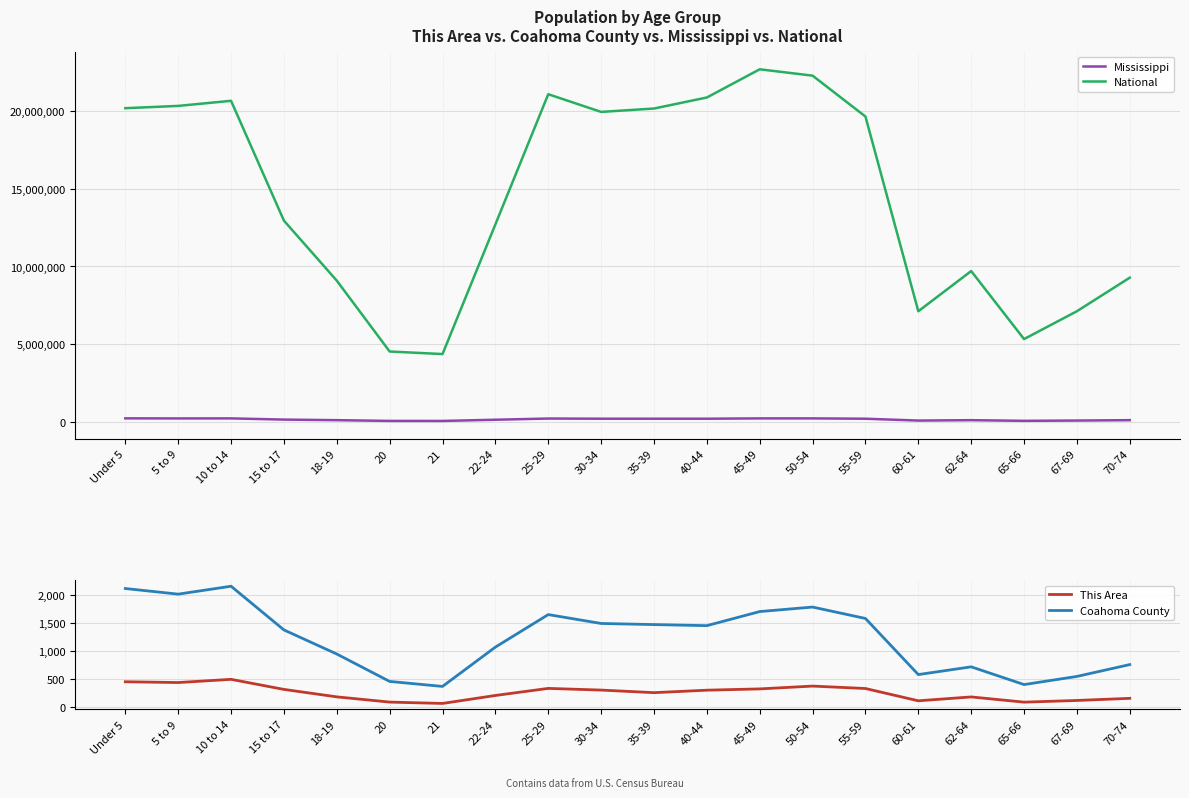

Reading right to left, list all the values displayed in this chart.

Mississippi: 70-74=93946	67-69=69204	65-66=51319	62-64=92902	60-61=67854	55-59=186569	50-54=208607	45-49=208369	40-44=187579	35-39=187368	30-34=188171	25-29=199082	22-24=121621	21=43475	20=45798	18-19=93940	15 to 17=130679	10 to 14=208248	5 to 9=205672	Under 5=210956
National: 70-74=9278166	67-69=7115361	65-66=5319902	62-64=9704197	60-61=7113727	55-59=19664805	50-54=22298125	45-49=22708591	40-44=20890964	35-39=20179642	30-34=19962099	25-29=21101849	22-24=12712576	21=4354294	20=4519129	18-19=9086089	15 to 17=12954254	10 to 14=20677194	5 to 9=20348657	Under 5=20201362
This Area: 70-74=160	67-69=122	65-66=92	62-64=185	60-61=116	55-59=335	50-54=378	45-49=328	40-44=305	35-39=261	30-34=307	25-29=337	22-24=211	21=69	20=93	18-19=186	15 to 17=319	10 to 14=498	5 to 9=441	Under 5=455
Coahoma County: 70-74=761	67-69=550	65-66=405	62-64=721	60-61=583	55-59=1582	50-54=1785	45-49=1705	40-44=1454	35-39=1473	30-34=1493	25-29=1651	22-24=1072	21=372	20=461	18-19=949	15 to 17=1378	10 to 14=2156	5 to 9=2015	Under 5=2115